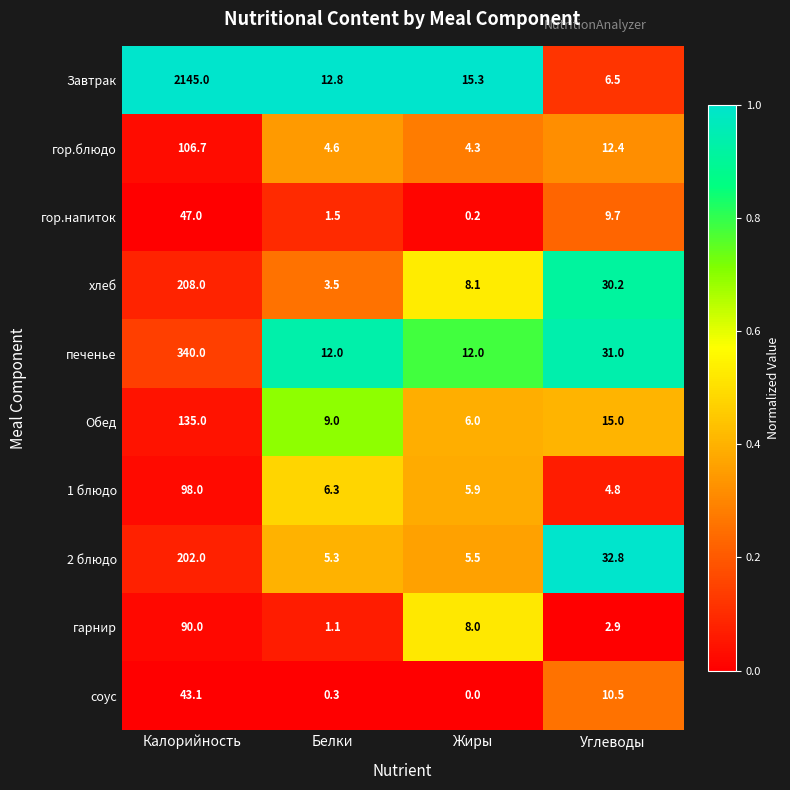

What is the total value across all series at Жиры?

65.3